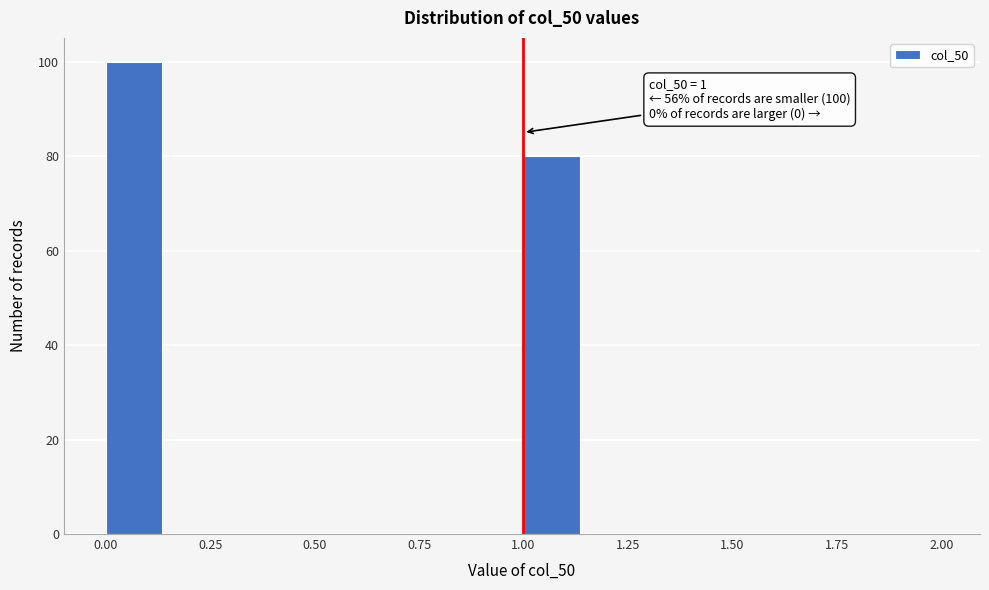

Around what value on the x-axis is the tallest bar? Give the approximate position of its centre, as read against the axis.

0.05